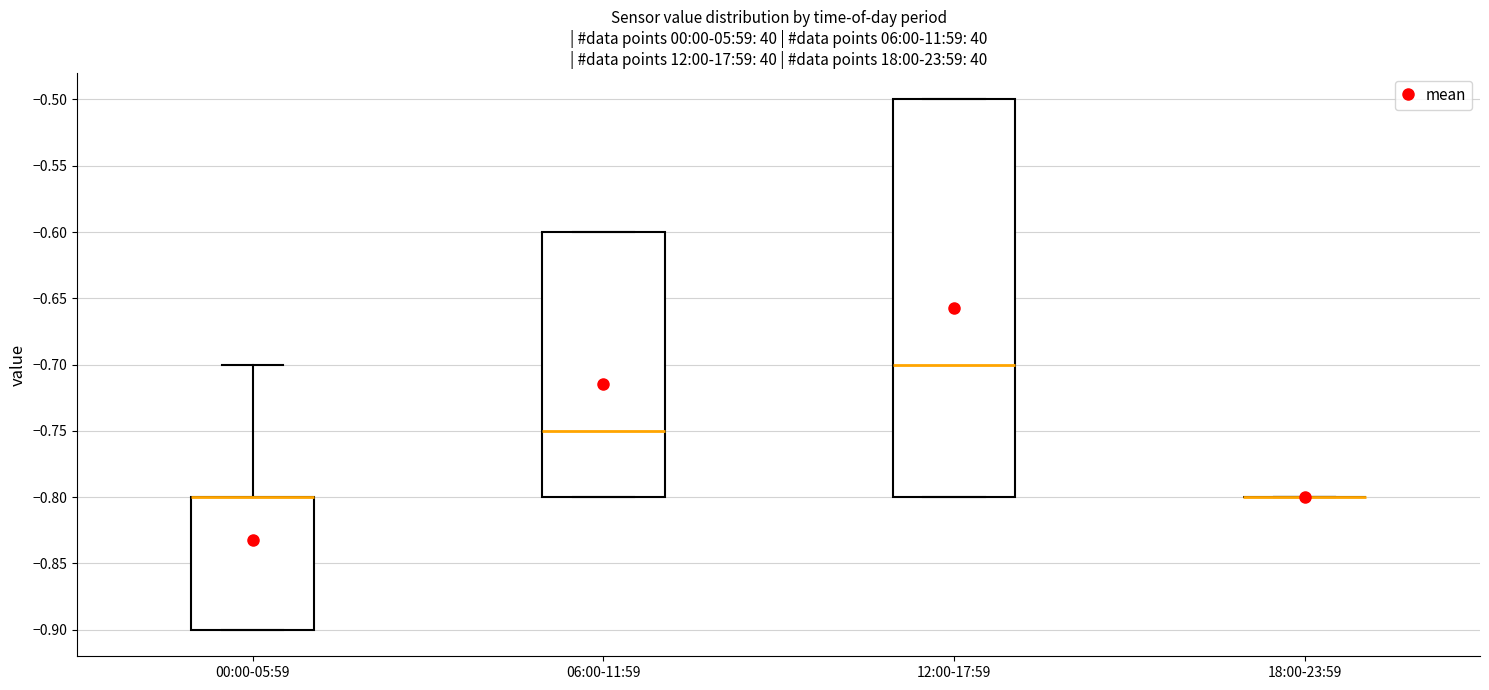

Comparing the boxes themselves (not the whiskers), which one is the tallest?

12:00-17:59